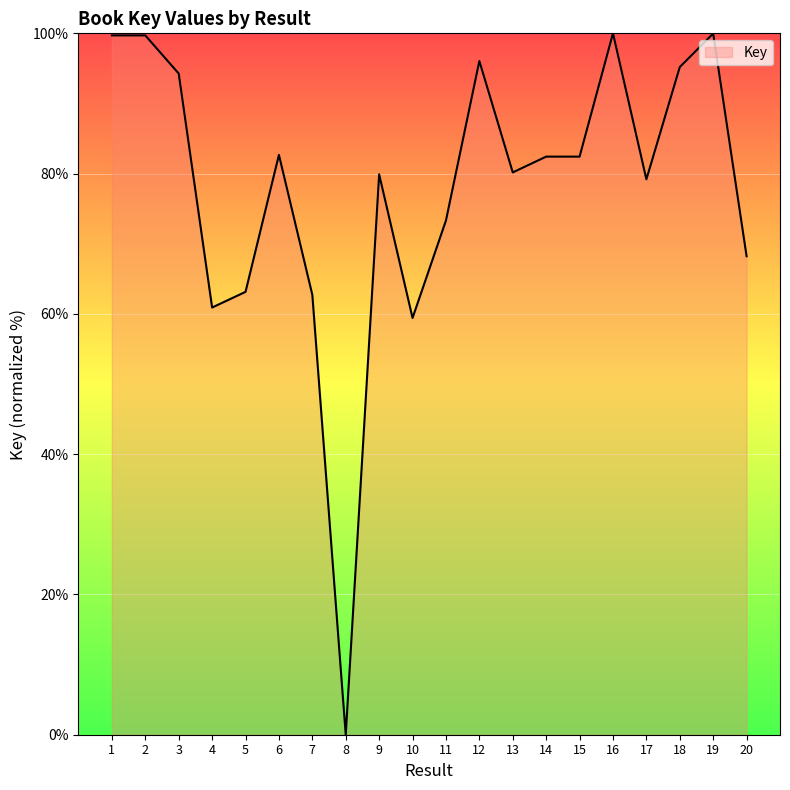

The chart shows a value of 63.1 at 5. True or false?

True